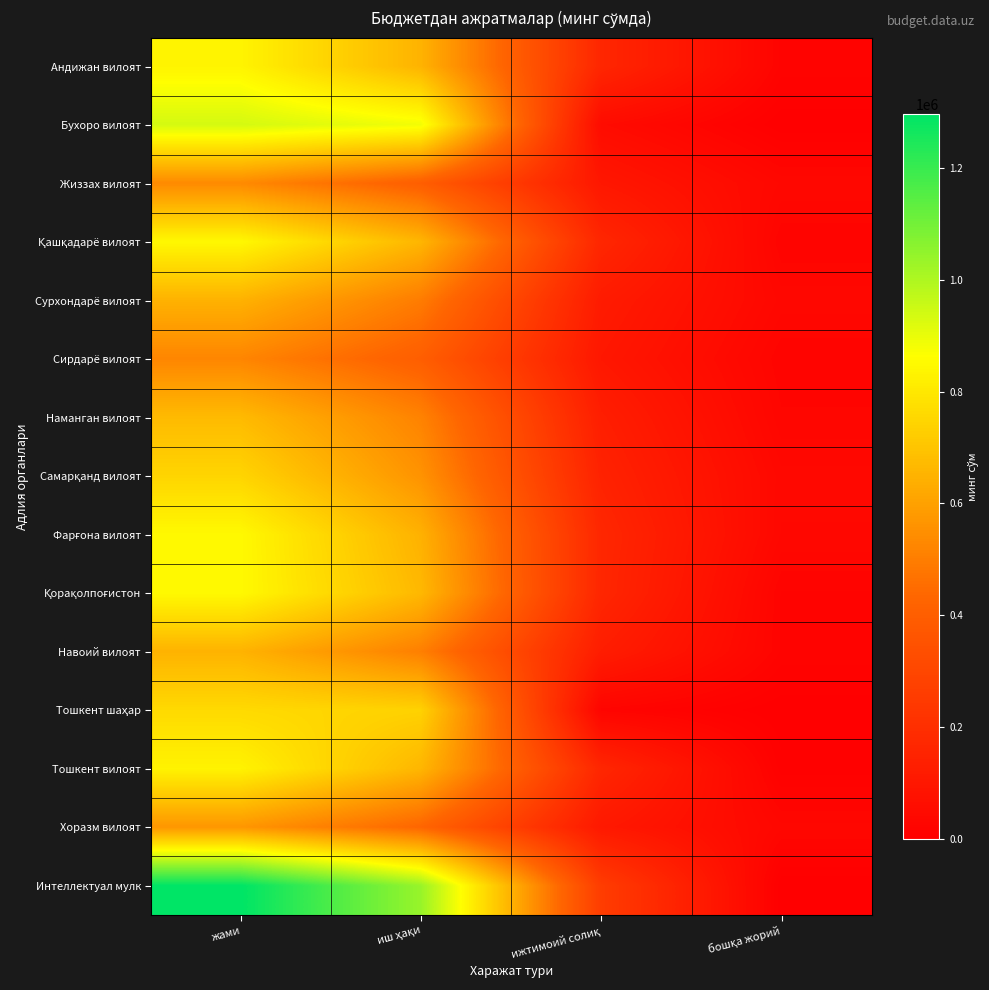

Rank the series at ижтимоий солиқ from highest to lowest value.

Интеллектуал мулк, Фарғона вилоят, Қашқадарё вилоят, Андижан вилоят, Тошкент вилоят, Қорақолпоғистон, Самарқанд вилоят, Наманган вилоят, Навоий вилоят, Сурхондарё вилоят, Хоразм вилоят, Сирдарё вилоят, Жиззах вилоят, Бухоро вилоят, Тошкент шаҳар